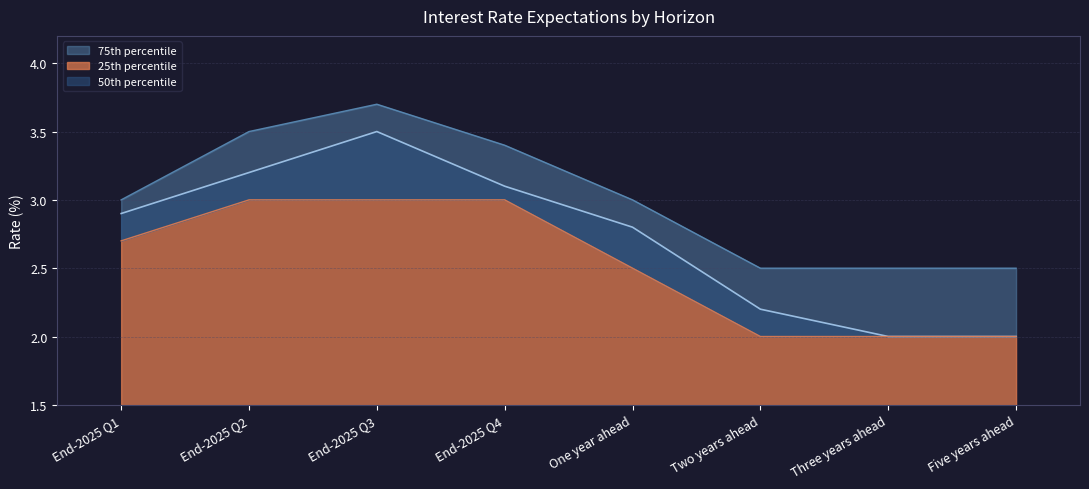

What position from the right is End-2025 Q1?

8